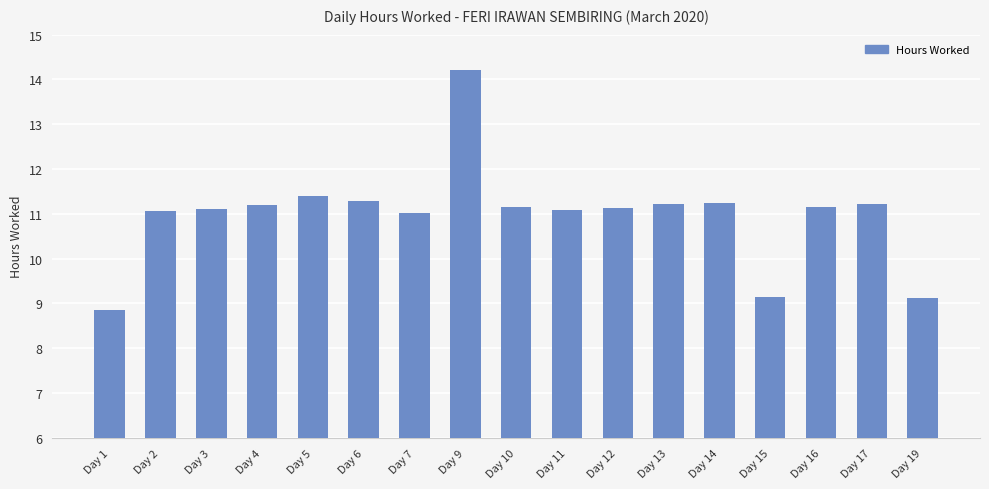

What is the sum of the values at Day 9 and Day 19?

23.3